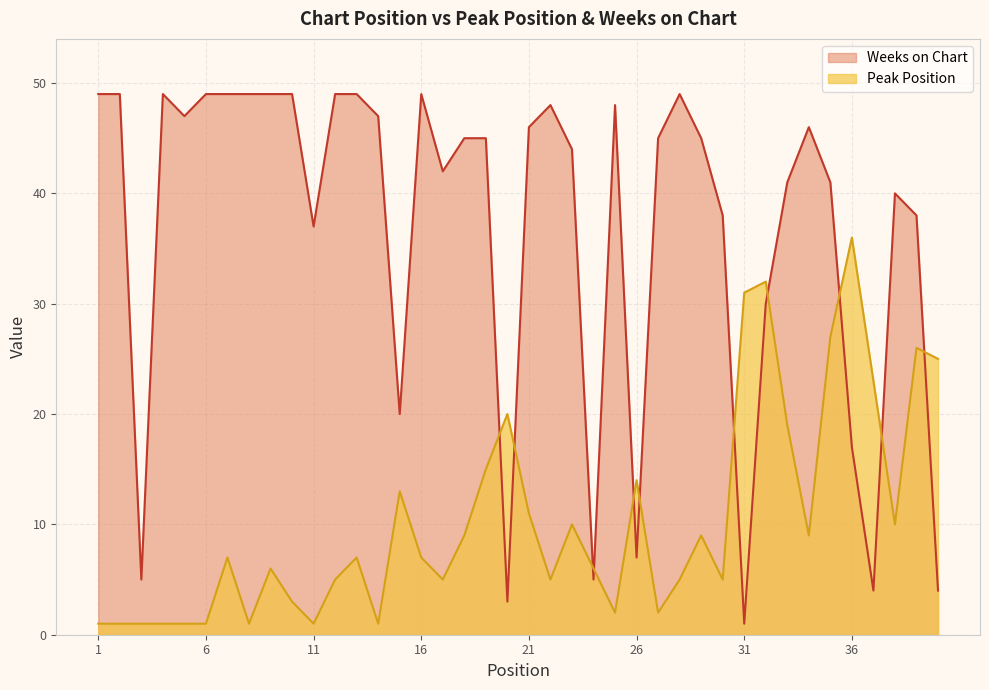

In Peak Position, how many points are lower than both neighbors (excluding endpoints)?

10